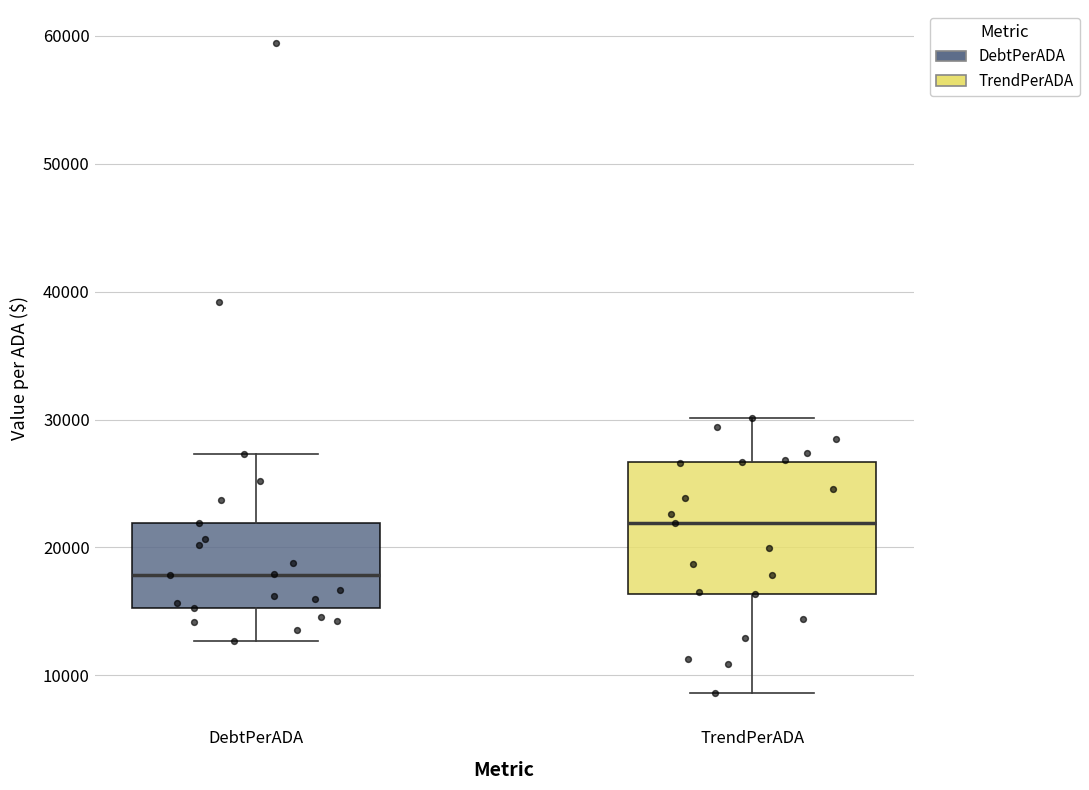

Reading left to right, read every box against the y-axis: the position of its median line, the range the box covers, and the ends of its whiskers. The values are not printed on the chart, so give them approximately, as read against the axis.

DebtPerADA: median 18000, box 15000 to 22000, whiskers 13000 to 27000
TrendPerADA: median 22000, box 16000 to 27000, whiskers 9000 to 30000